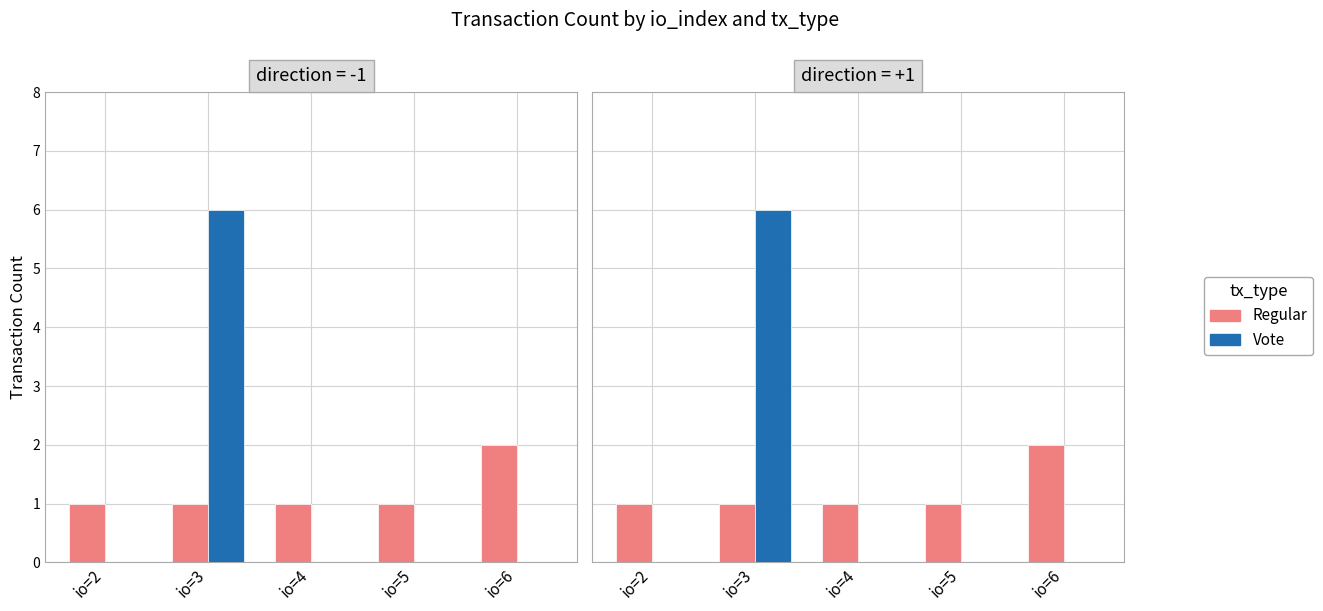

What is the total value across all series at io=2?

1